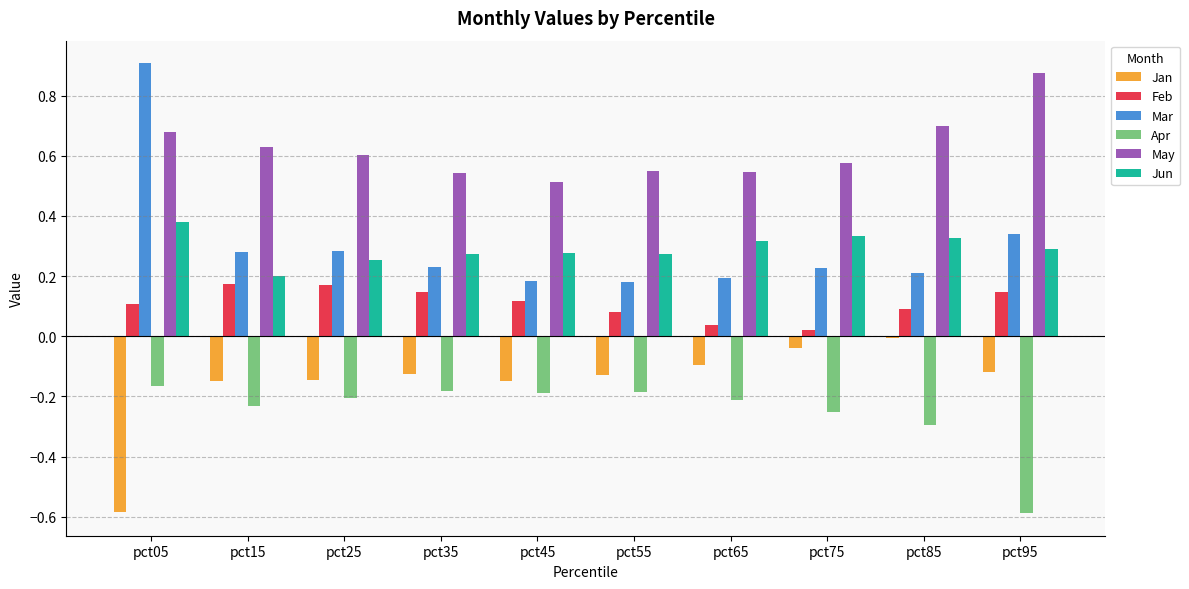

At pct05, list the series in order from smallest to largest.

Jan, Apr, Feb, Jun, May, Mar